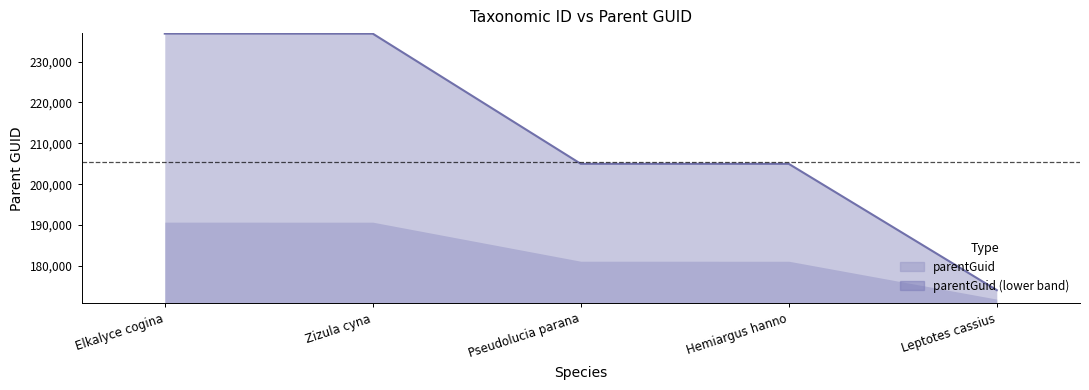

Approximately how many times larger is the value at Hemiargus hanno compared to Elkalyce cogina?

0.9